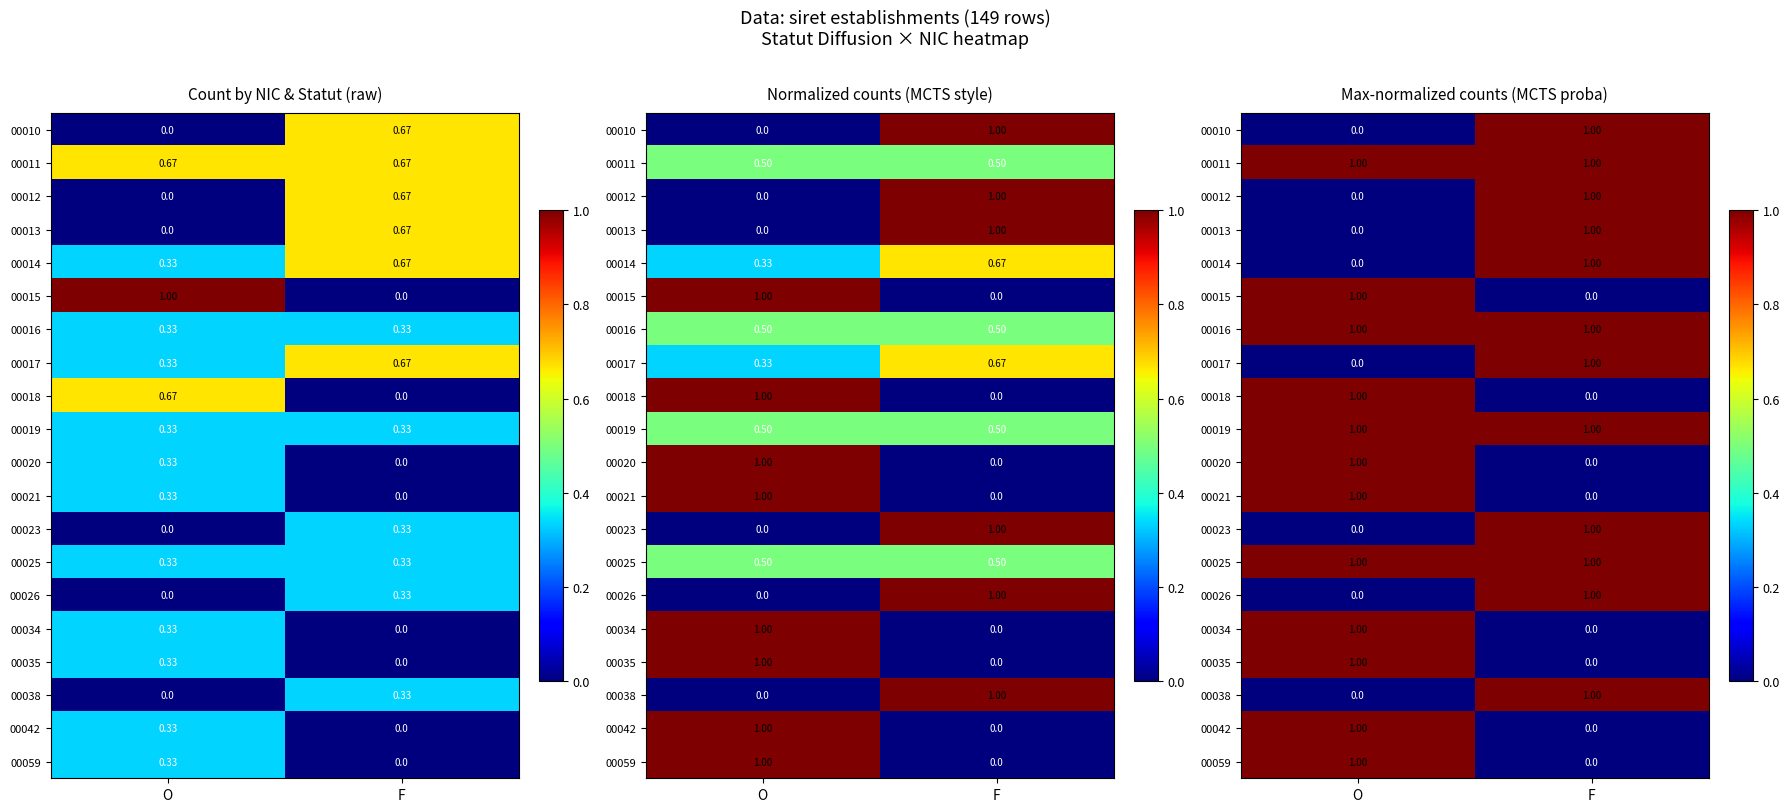

How many 00021 values are between 0 and 1?

2